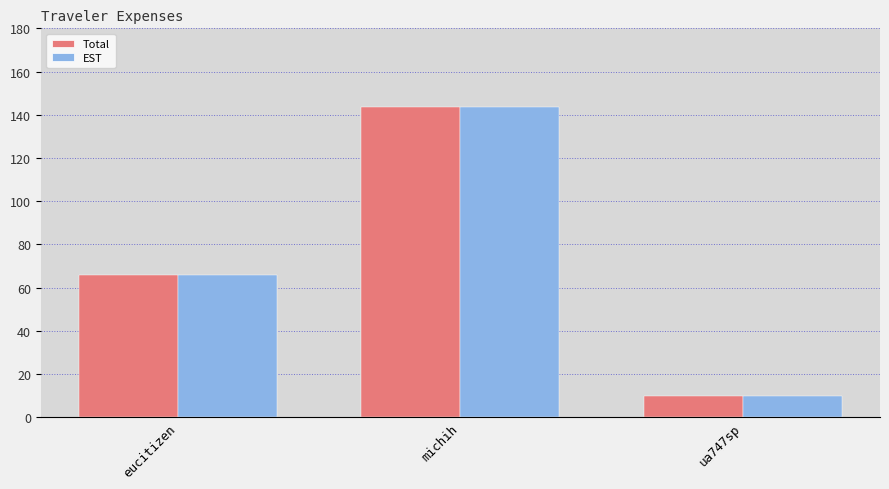

List the labels in order of Total value, largest first.

michih, eucitizen, ua747sp